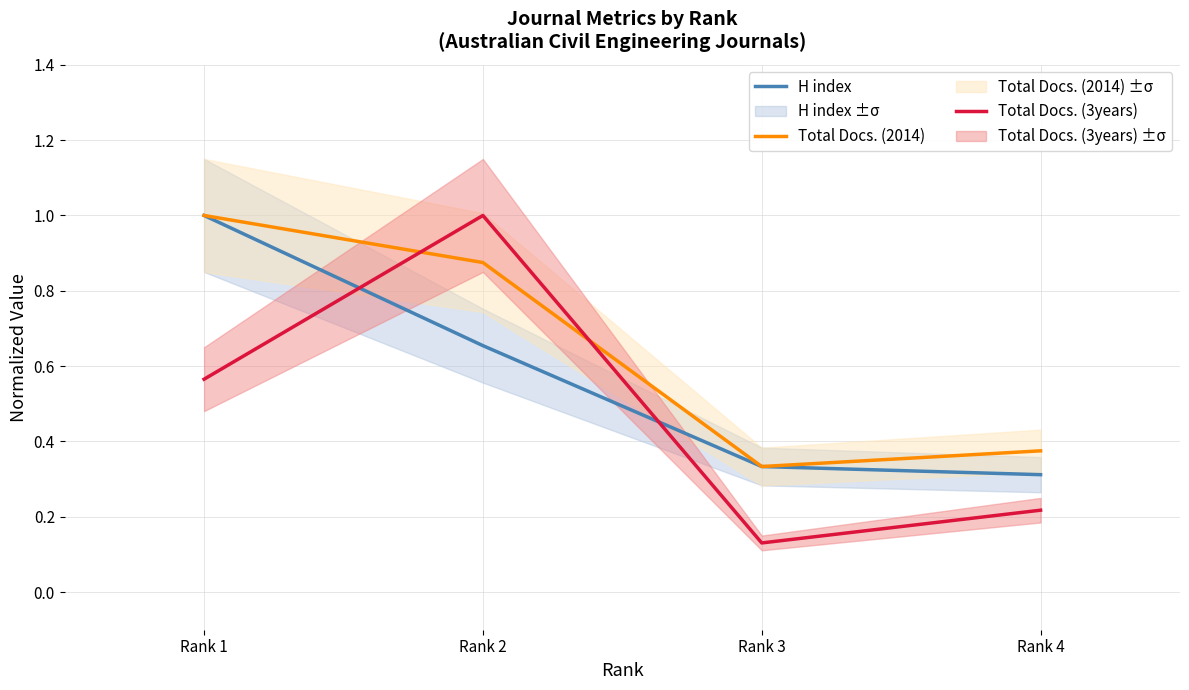

Where do Total Docs. (3years) and H index first cross each other?

Rank 1 and Rank 2